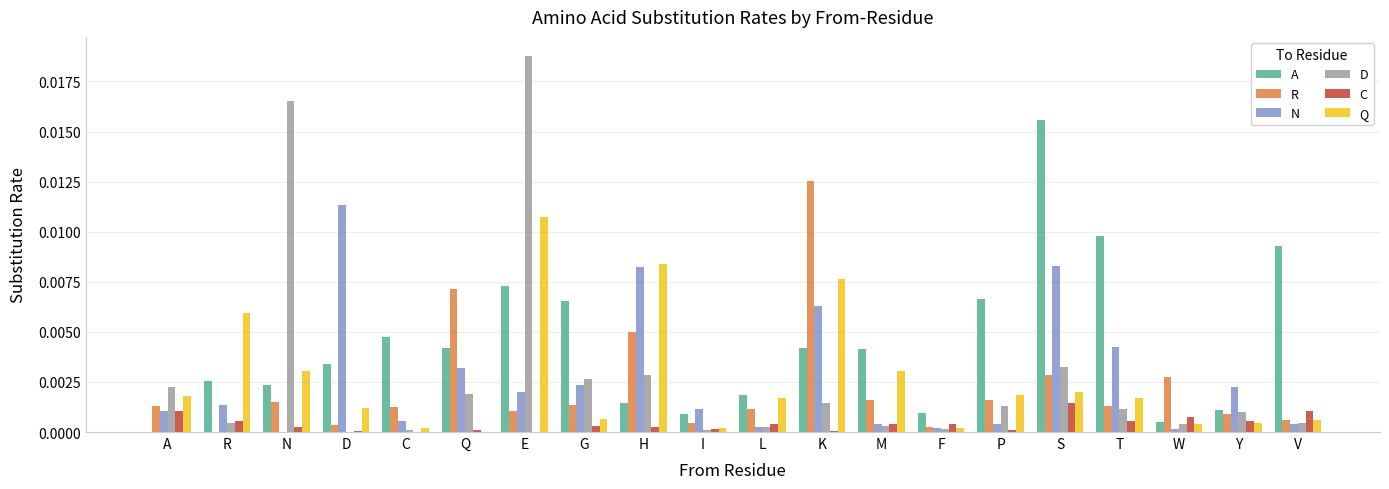

True or false: A has a value of 0.0 at T.

True